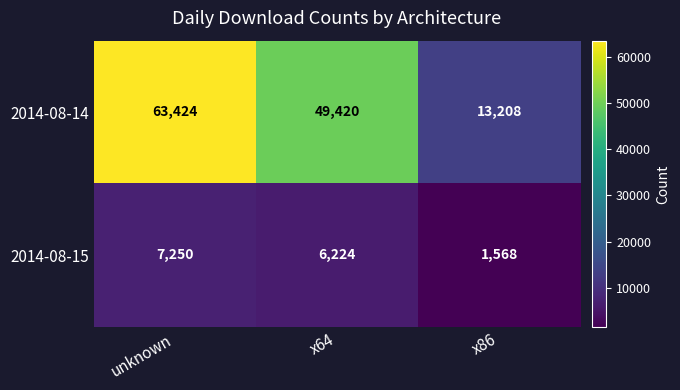

At which label does 2014-08-14 first exceed 49420?

unknown